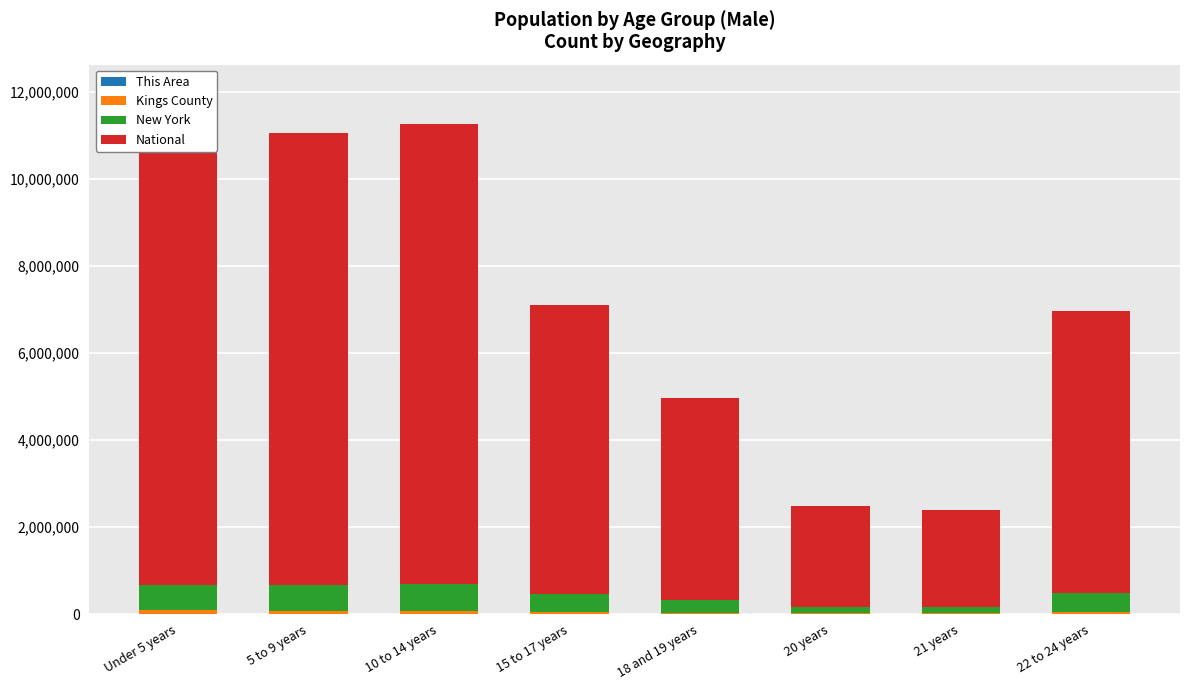

How many categories are shown in the chart?

8